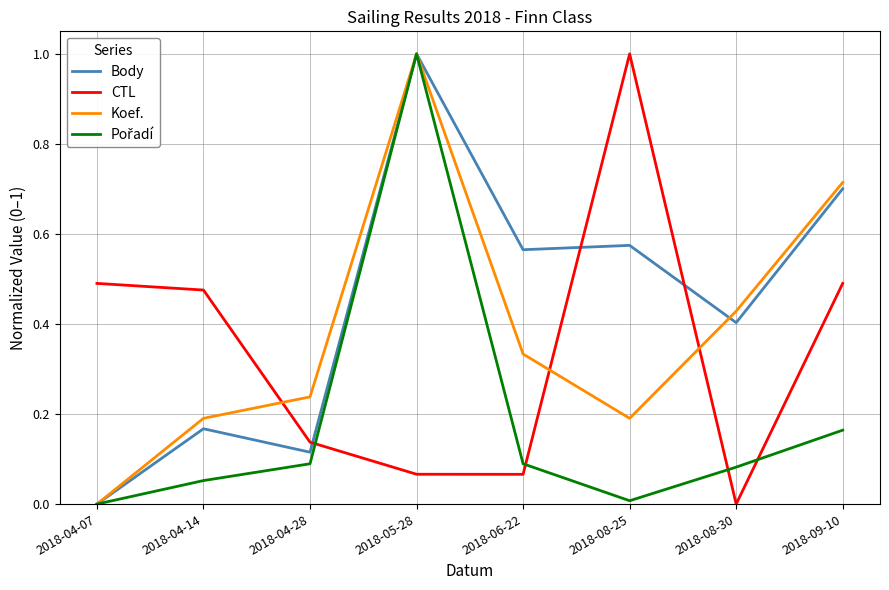

What is the sum of all Koef. values?

3.1